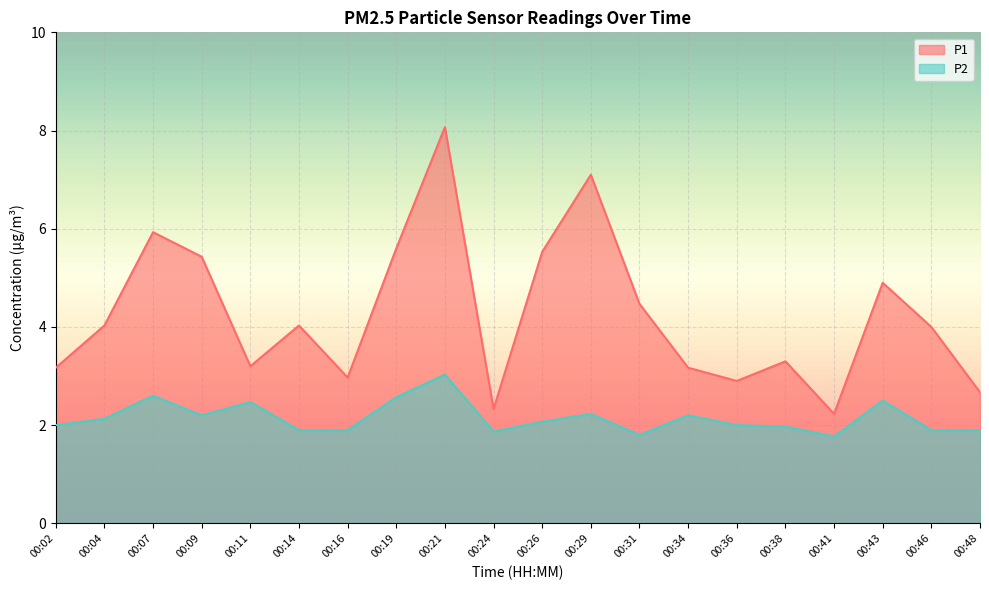

The value of P2 at 00:04 is 2.1. True or false?

True